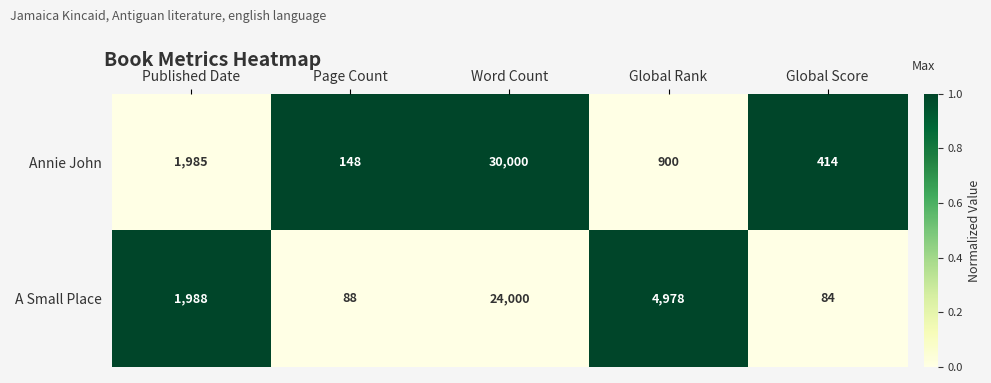

Count the number of categories in the chart.

5